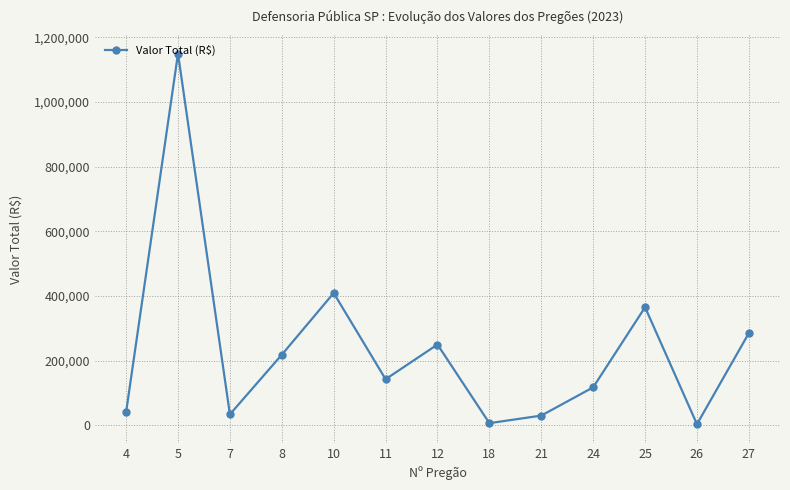

True or false: the data shows 1150000.0 at 5.

True